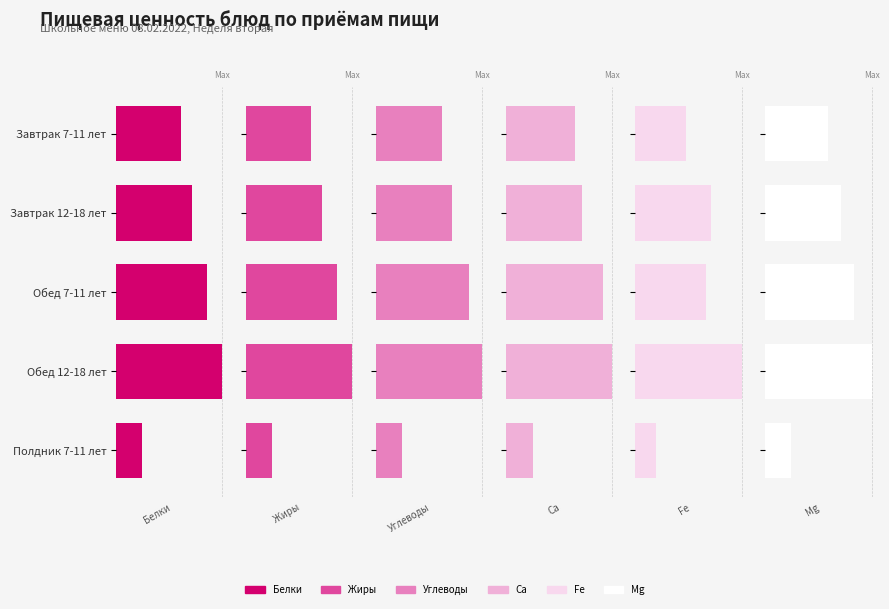

True or false: Белки has a value of 36.3 at Завтрак 12-18 лет.

False